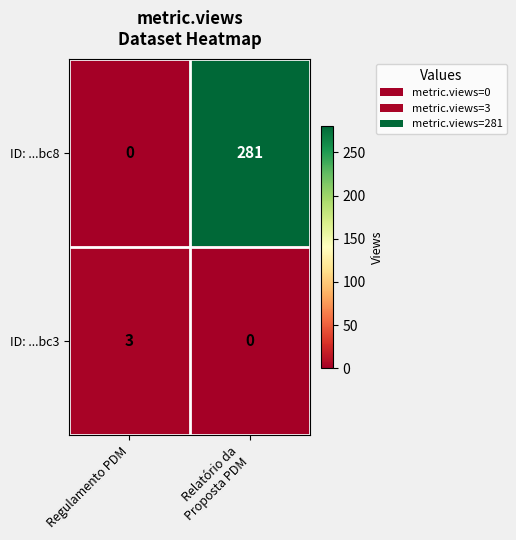

How many series are shown in this chart?

2